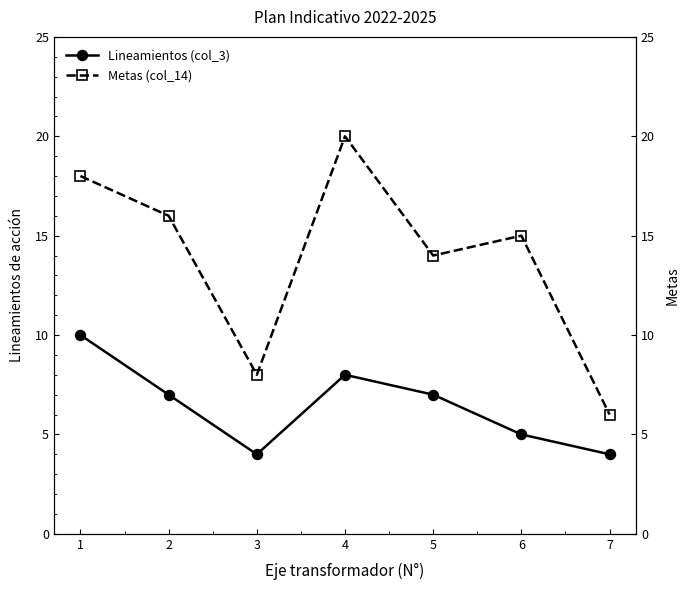

Rank the series at 7 from lowest to highest value.

Lineamientos (col_3), Metas (col_14)